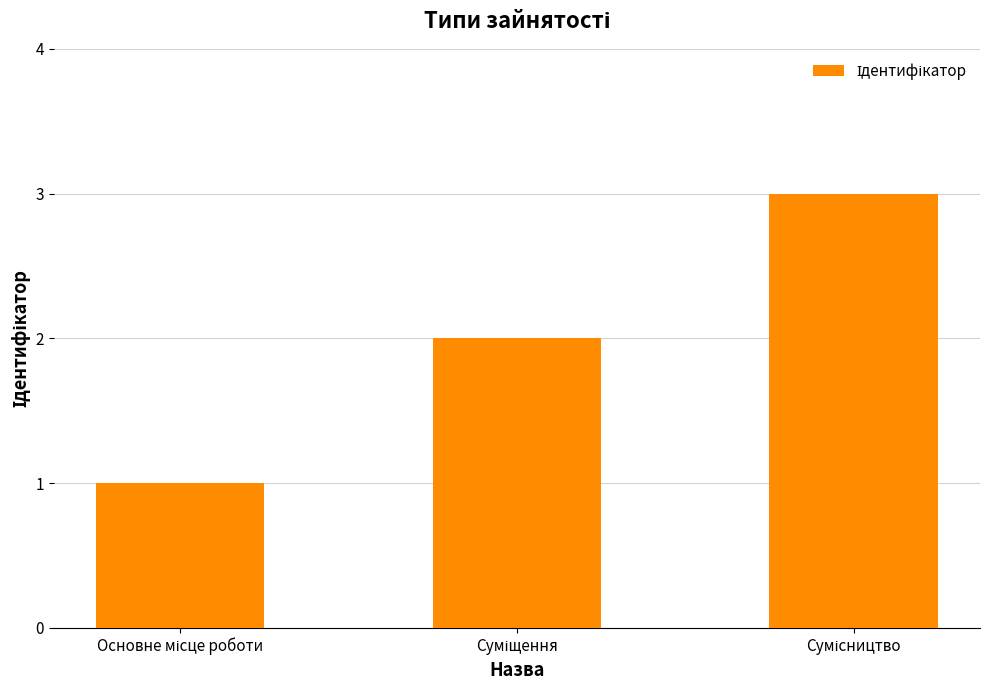

What is the sum of all values?

6